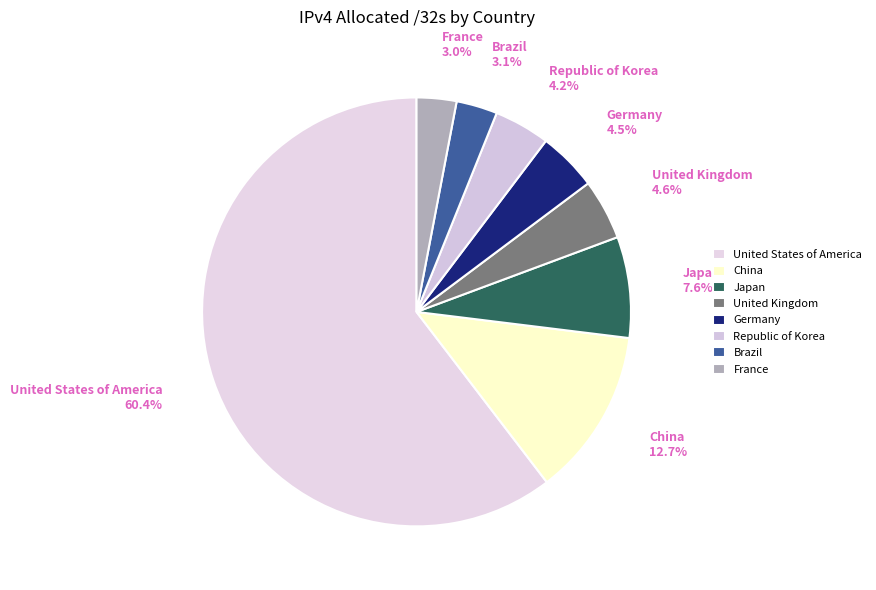

To the nearest percent, what percentage of the pie is France?

3%